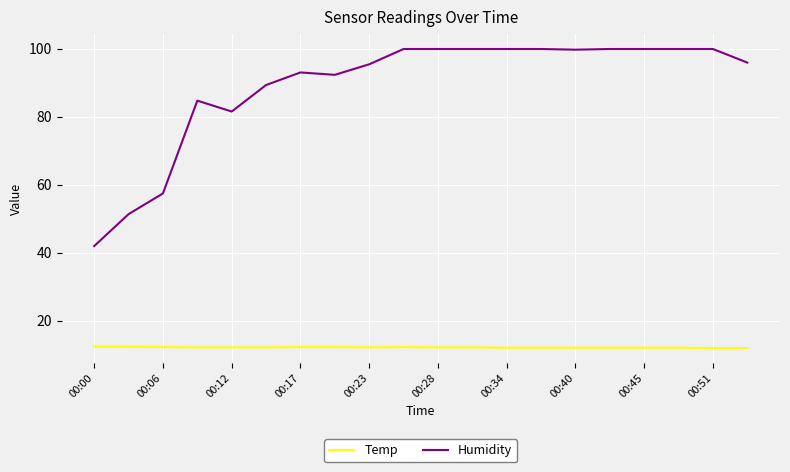

What is the highest value of the Humidity series?

99.9